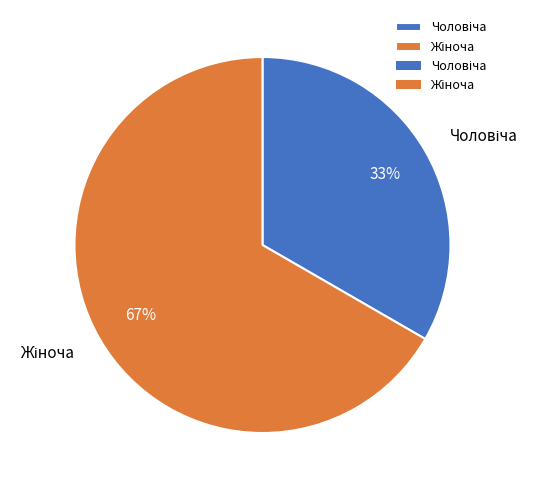

Is there any slice that represents more than half of the pie?

Yes